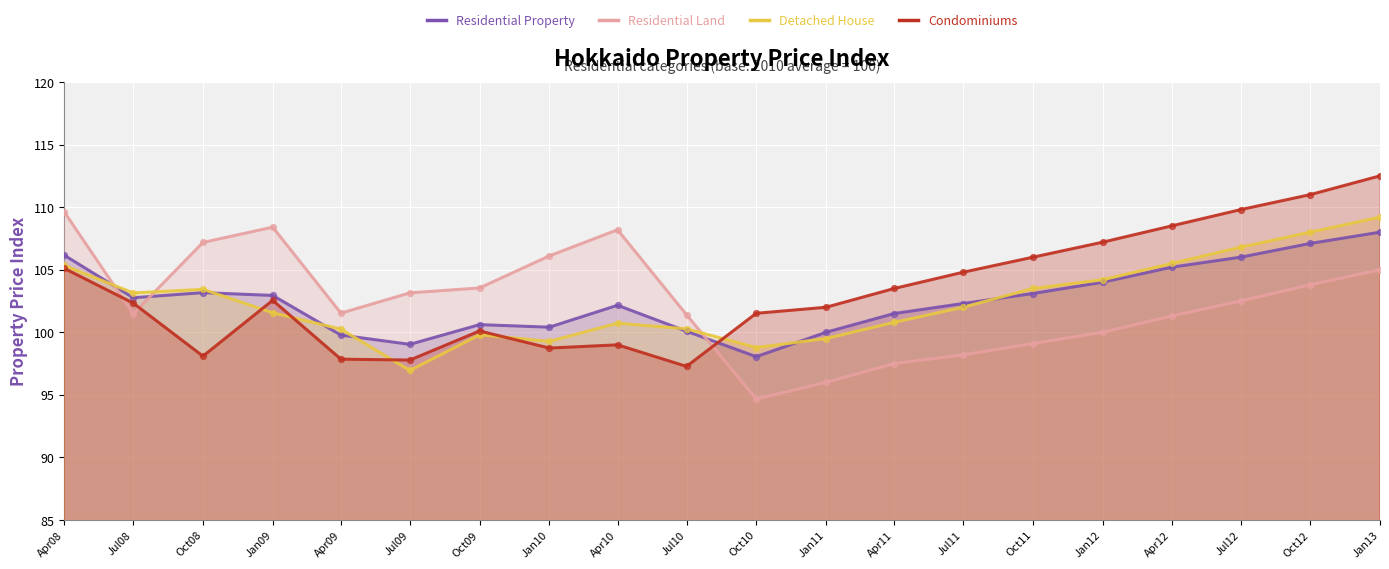

Which series has the largest total across all categories?

Condominiums